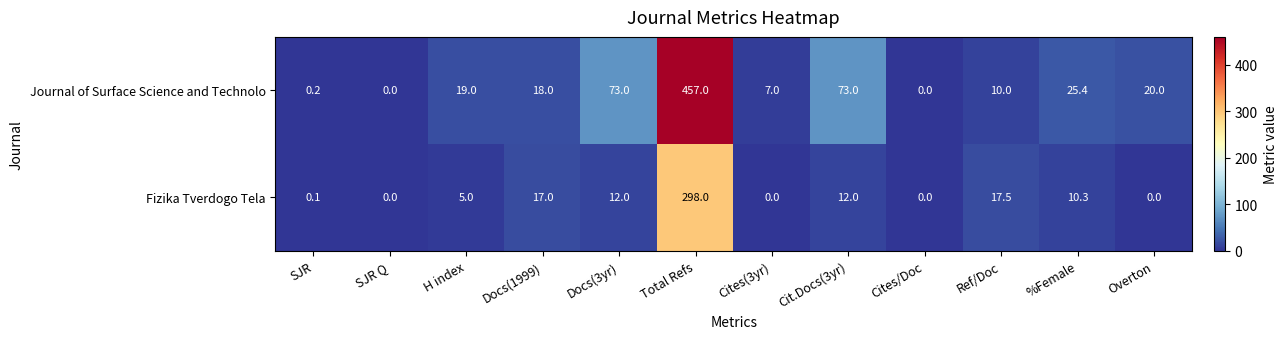

What value does the Fizika Tverdogo Tela series have at Docs(3yr)?

12.0